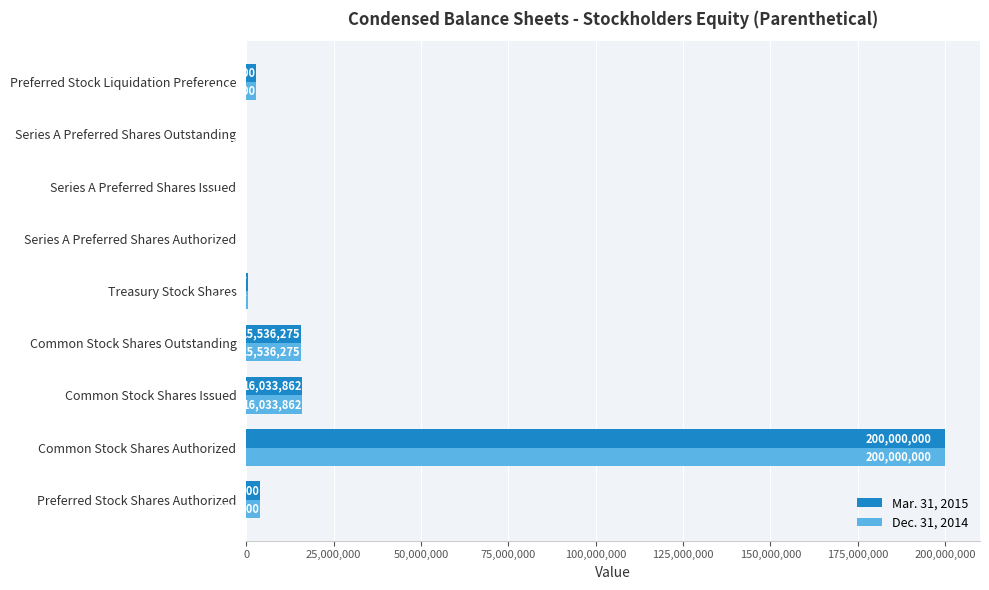

What is the sum of all Dec. 31, 2014 values?

238918656